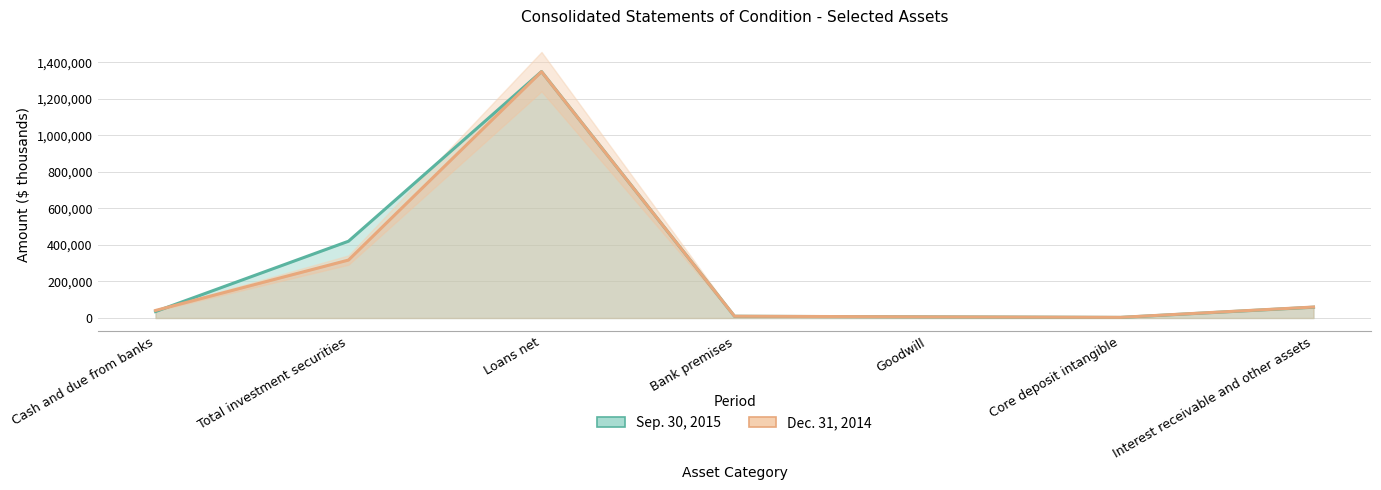

Where is Dec. 31, 2014 nearest to the value 675992?

Total investment securities